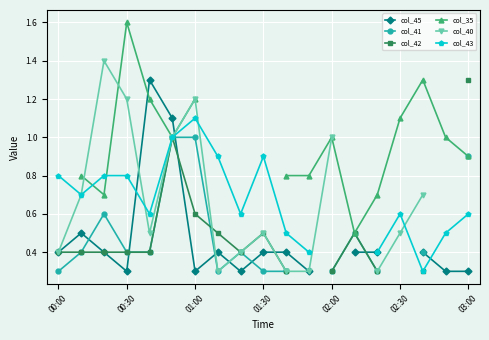

Which series ends up on top after the final intersection of col_42 and col_41?

col_42